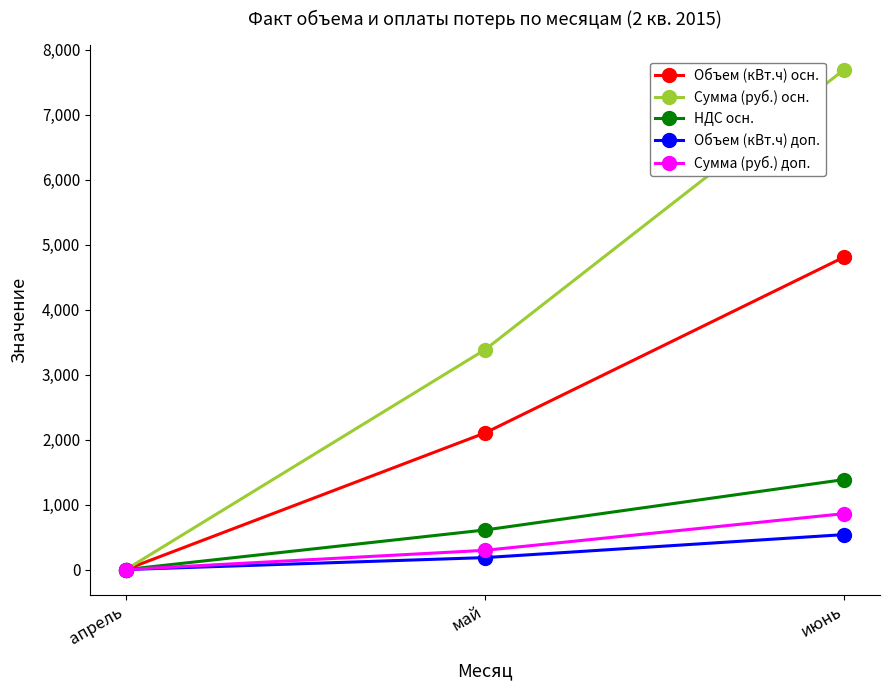

What is the difference between the second highest and minimum values in the Объем (кВт.ч) осн. series?

2103.0